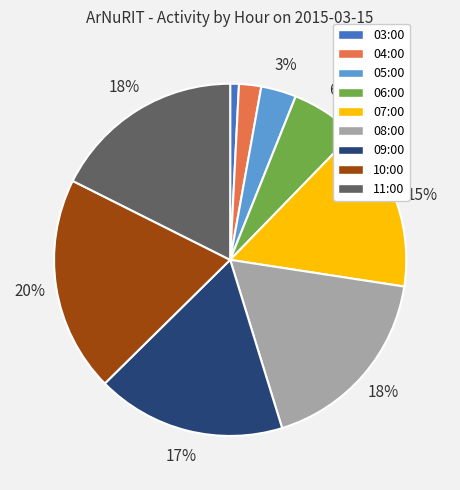

True or false: 06:00 accounts for 1% of the total.

False